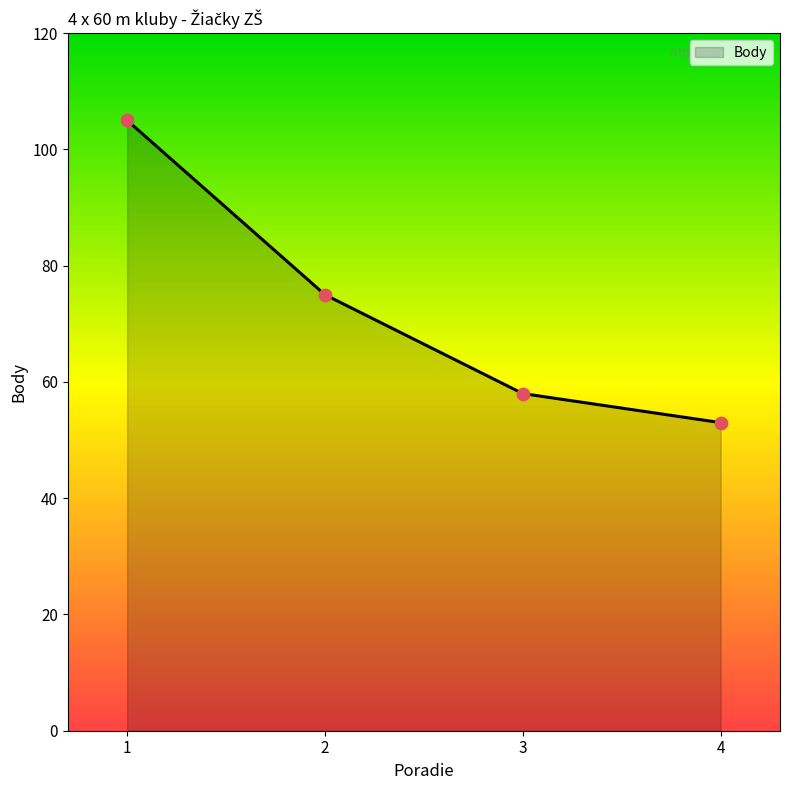

Between 3 and 1, which is larger?

1